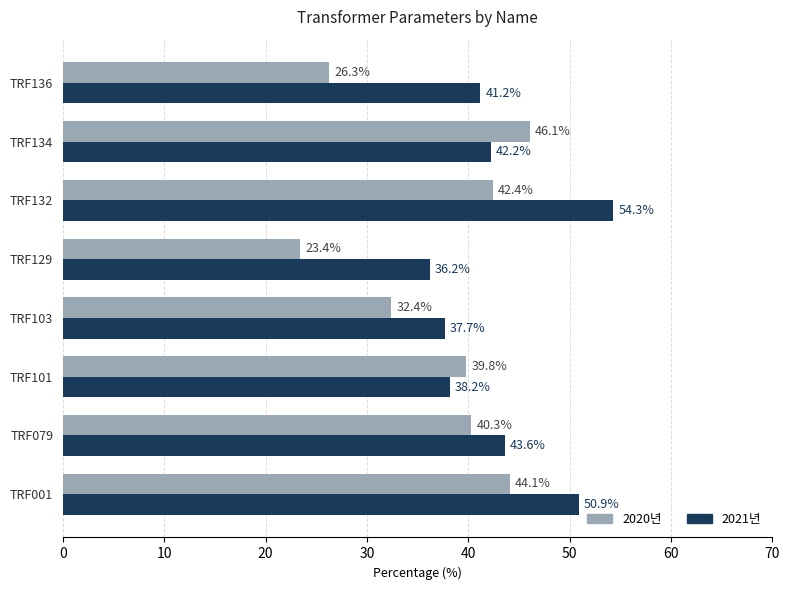

At which label is 2021년 closest to 45?

TRF079